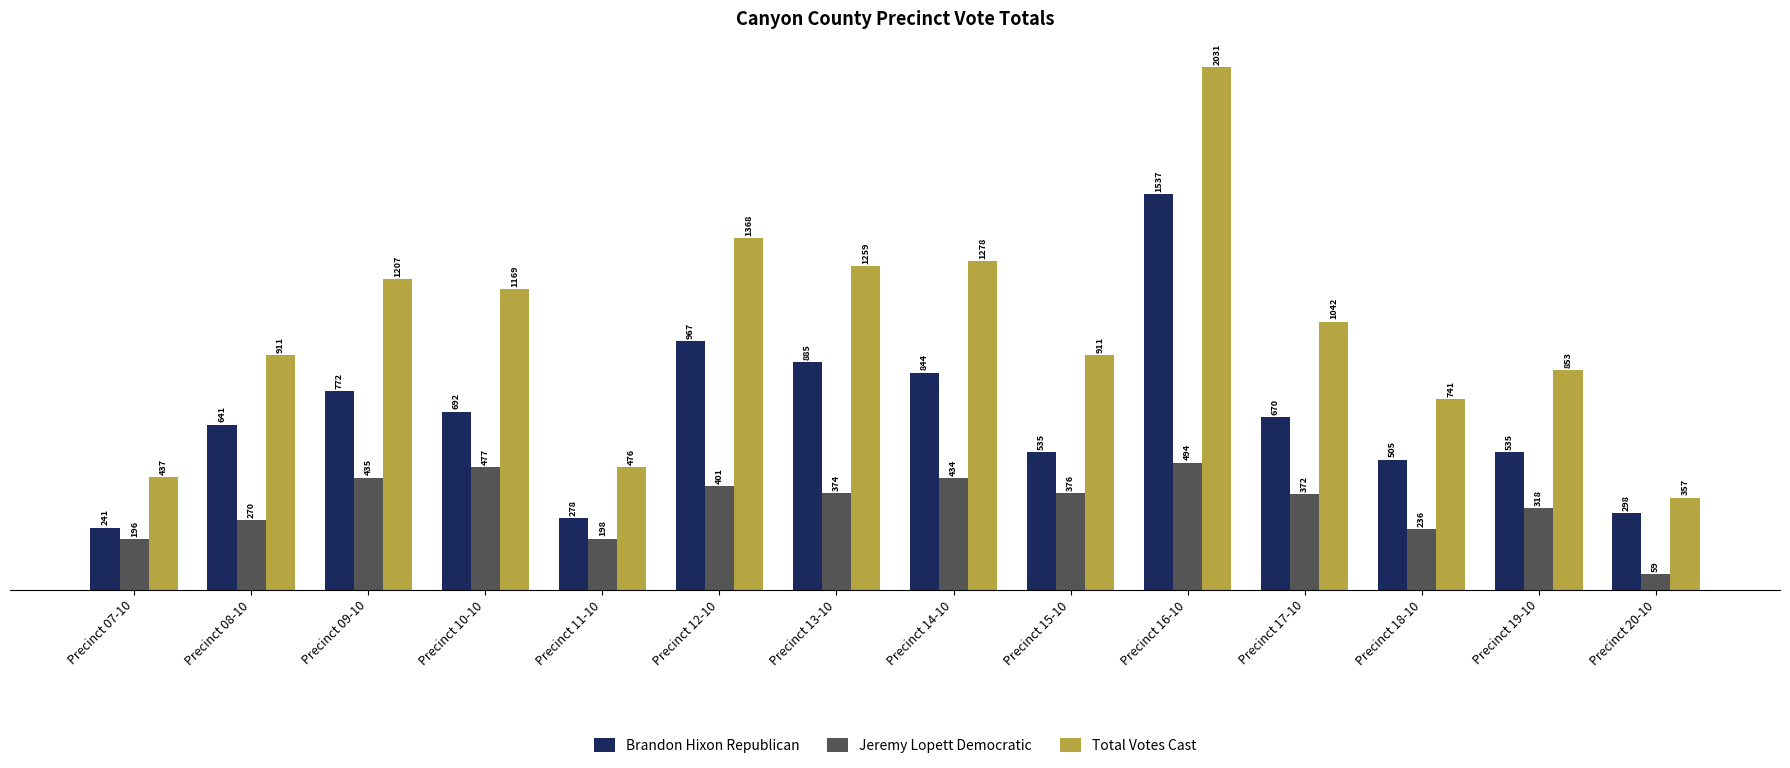

Reading left to right, list all the values displayed in this chart.

Brandon Hixon Republican: Precinct 07-10=241	Precinct 08-10=641	Precinct 09-10=772	Precinct 10-10=692	Precinct 11-10=278	Precinct 12-10=967	Precinct 13-10=885	Precinct 14-10=844	Precinct 15-10=535	Precinct 16-10=1537	Precinct 17-10=670	Precinct 18-10=505	Precinct 19-10=535	Precinct 20-10=298
Jeremy Lopett Democratic: Precinct 07-10=196	Precinct 08-10=270	Precinct 09-10=435	Precinct 10-10=477	Precinct 11-10=198	Precinct 12-10=401	Precinct 13-10=374	Precinct 14-10=434	Precinct 15-10=376	Precinct 16-10=494	Precinct 17-10=372	Precinct 18-10=236	Precinct 19-10=318	Precinct 20-10=59
Total Votes Cast: Precinct 07-10=437	Precinct 08-10=911	Precinct 09-10=1207	Precinct 10-10=1169	Precinct 11-10=476	Precinct 12-10=1368	Precinct 13-10=1259	Precinct 14-10=1278	Precinct 15-10=911	Precinct 16-10=2031	Precinct 17-10=1042	Precinct 18-10=741	Precinct 19-10=853	Precinct 20-10=357